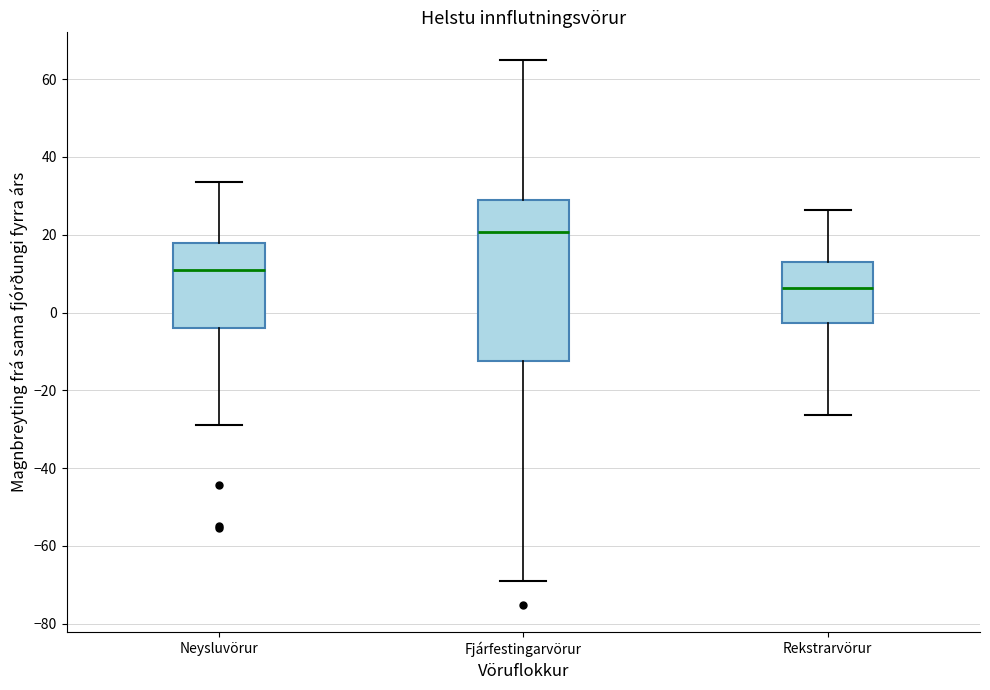

Reading left to right, read every box against the y-axis: the position of its median line, the range the box covers, and the ends of its whiskers. The values are not printed on the chart, so give them approximately, as read against the axis.

Neysluvörur: median 12, box -4 to 18, whiskers -28 to 34
Fjárfestingarvörur: median 20, box -12 to 28, whiskers -70 to 66
Rekstrarvörur: median 6, box -2 to 14, whiskers -26 to 26